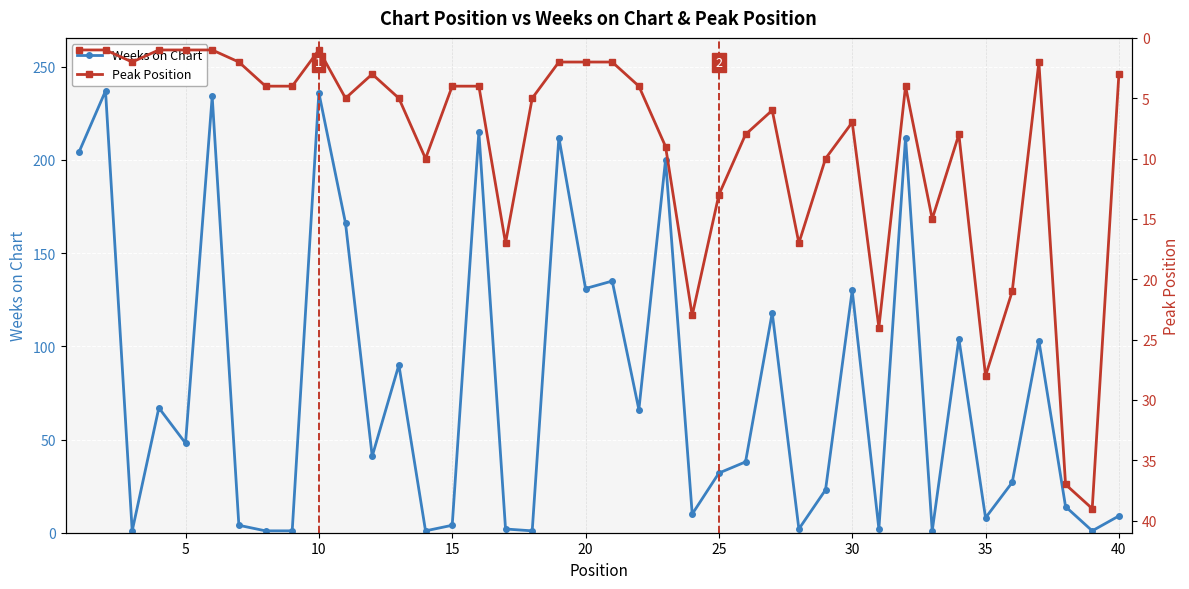

In Peak Position, how many points are higher than both neighbors (excluding endpoints)?

10